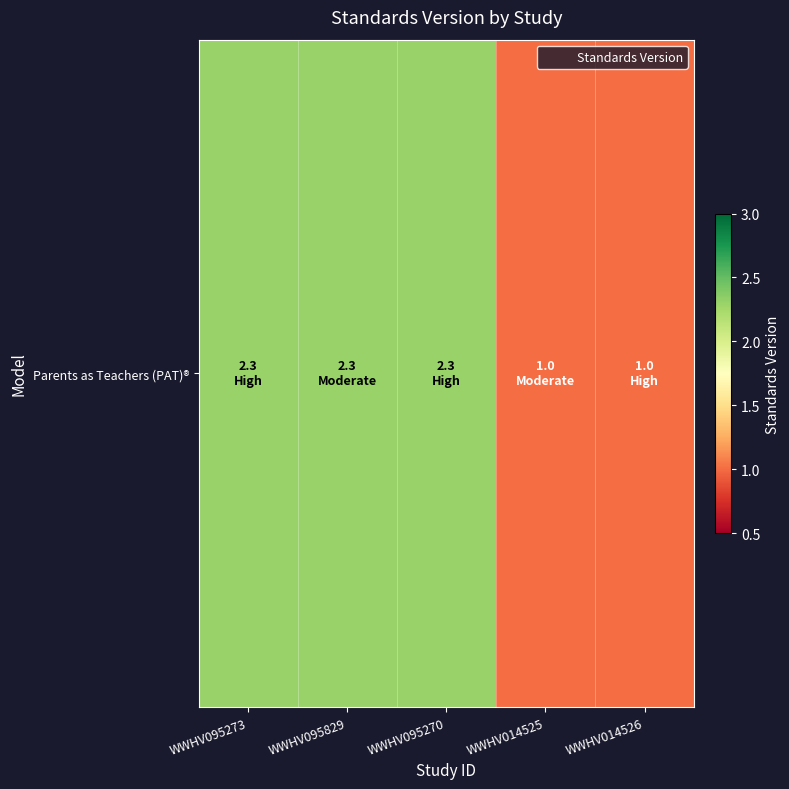

How many distinct data groups are displayed?

1